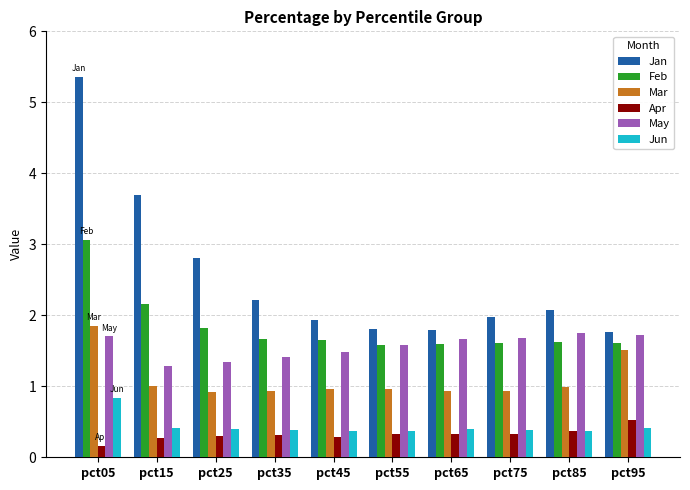

Which series has the widest spread of values?

Jan